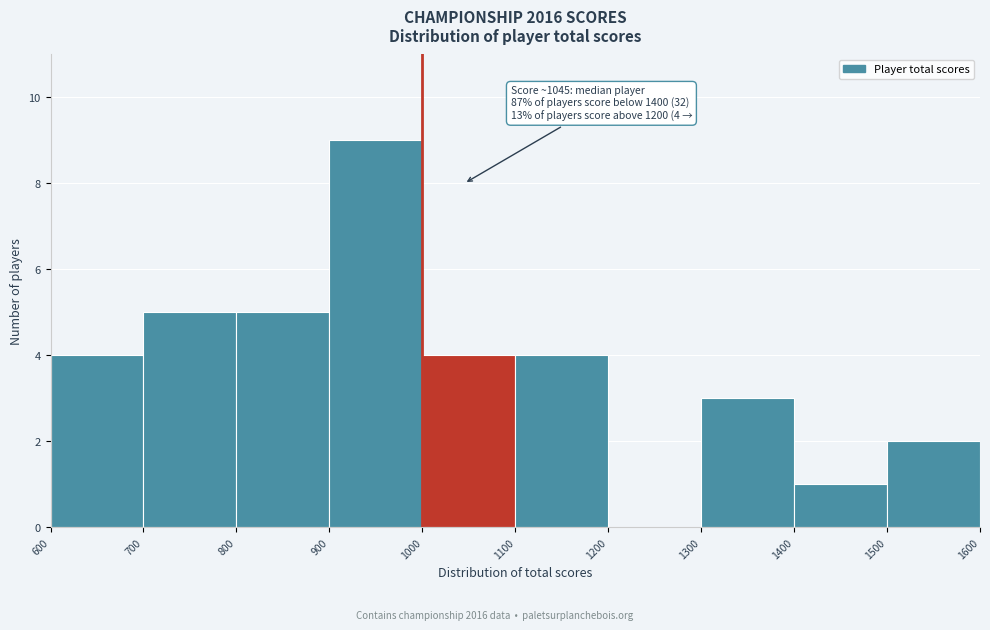

Which range on the x-axis has the tallest bar?

900 to 1000